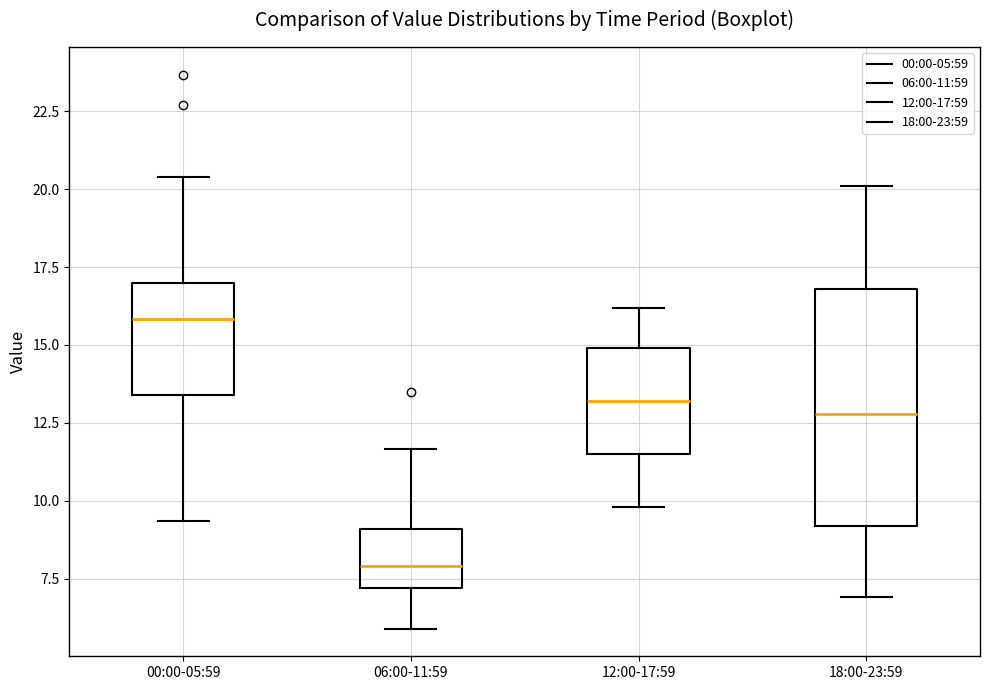

Which box is the tallest, from its lower edge to its upper edge?

18:00-23:59